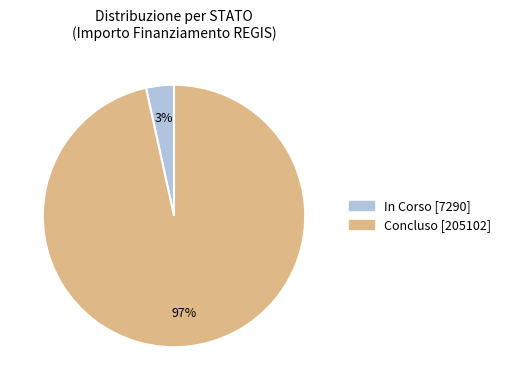

The Concluso slice represents 97% of the pie. True or false?

True